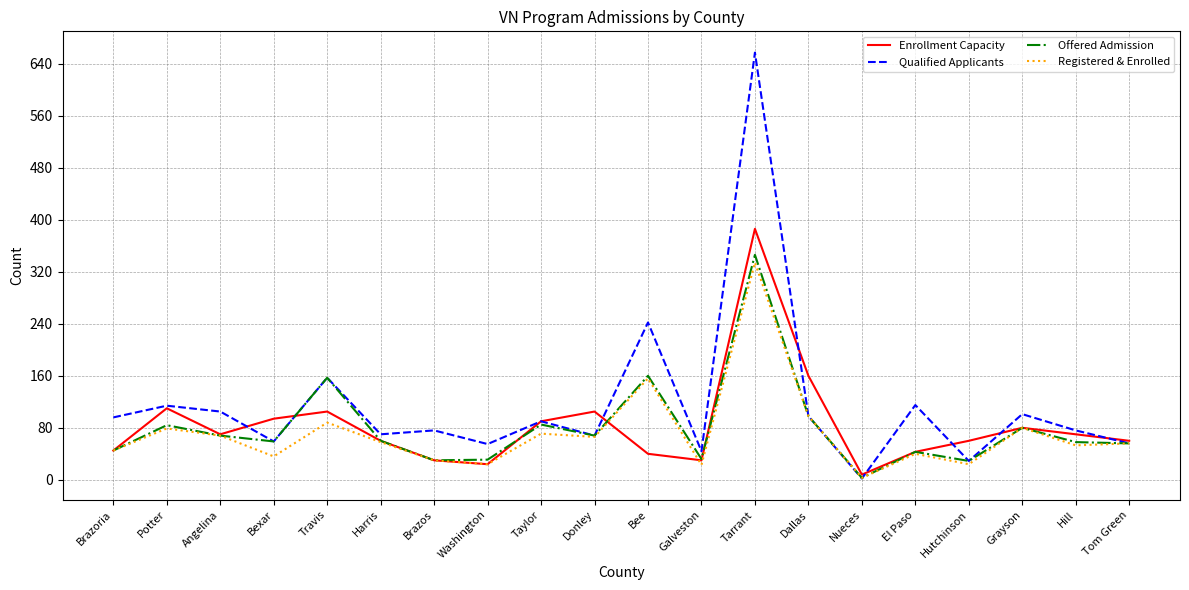

At which category does Offered Admission reach its first local valley?

Bexar